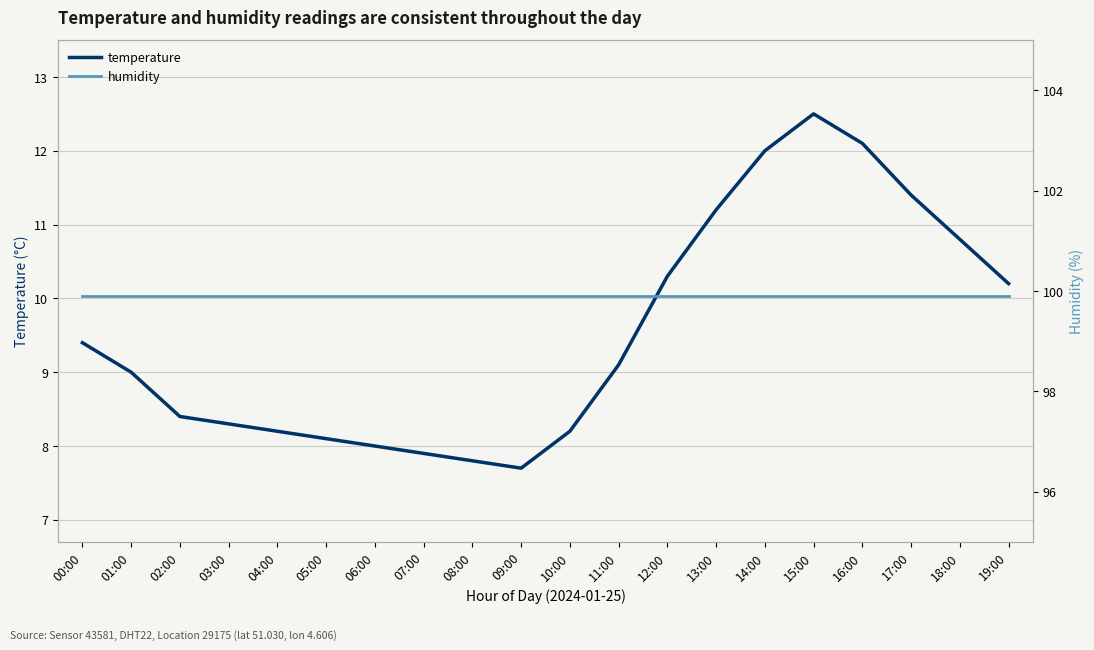

The value of humidity at 08:00 is 99.9. True or false?

True